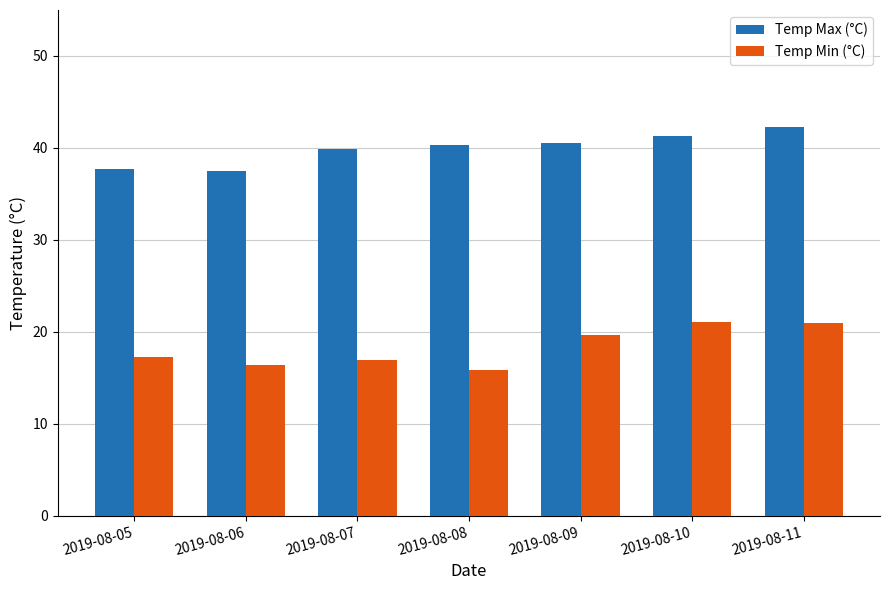

Are the bars horizontal?

No